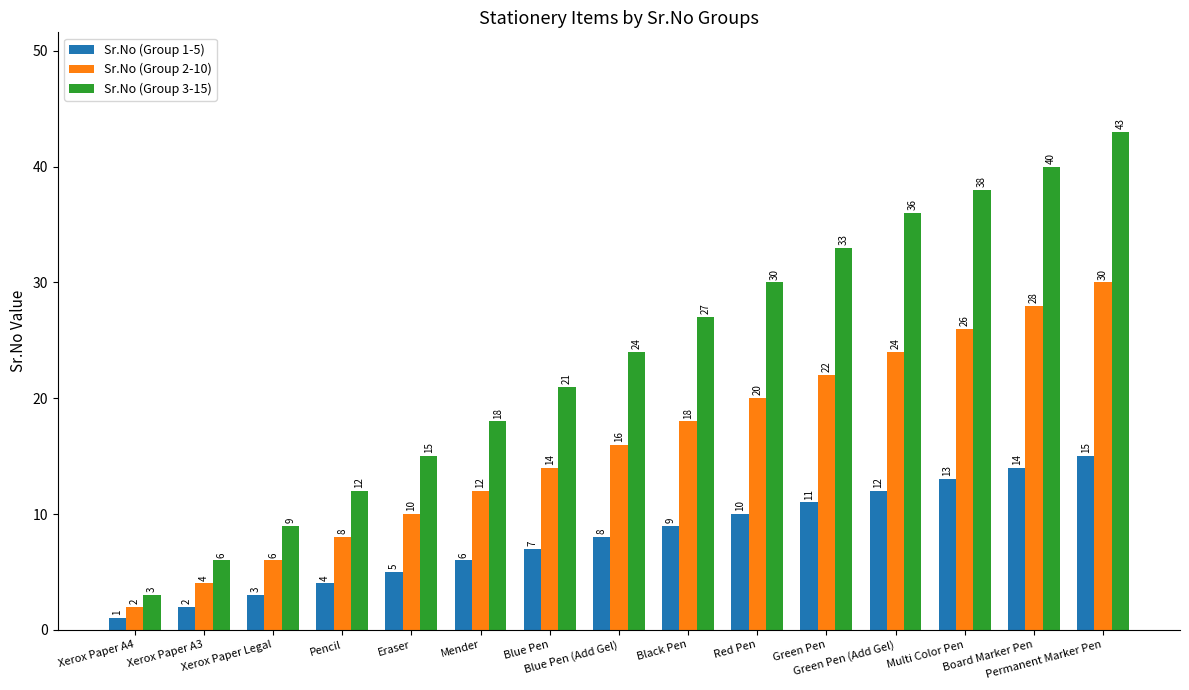

What is the highest value of the Sr.No (Group 1-5) series?

15